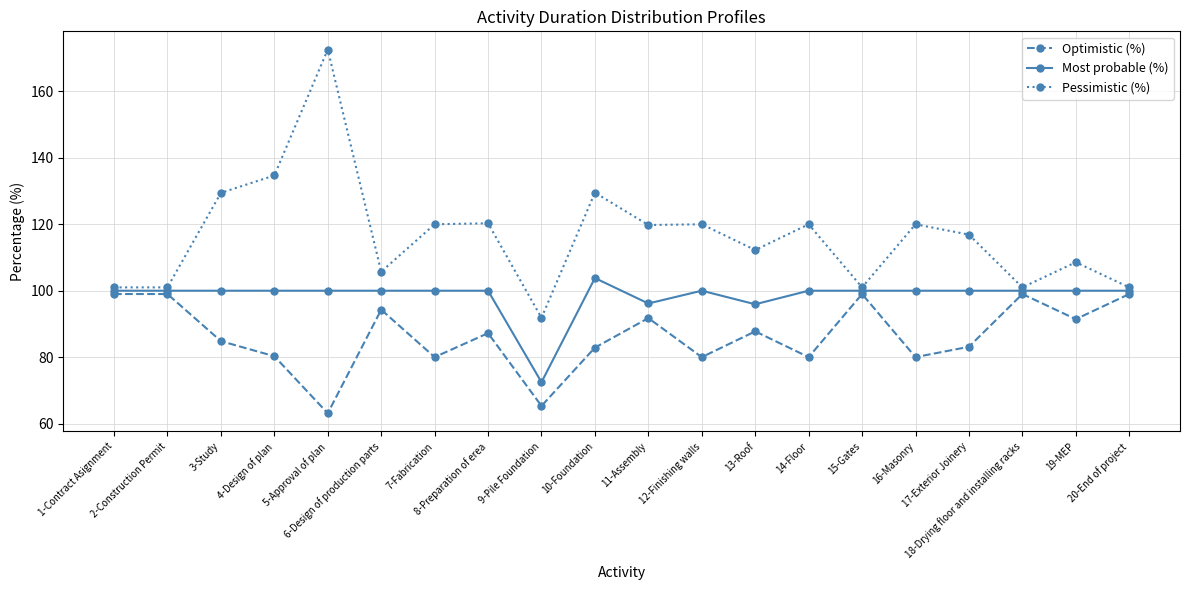

True or false: Optimistic (%) has more than 0 points higher than both neighbors.

True